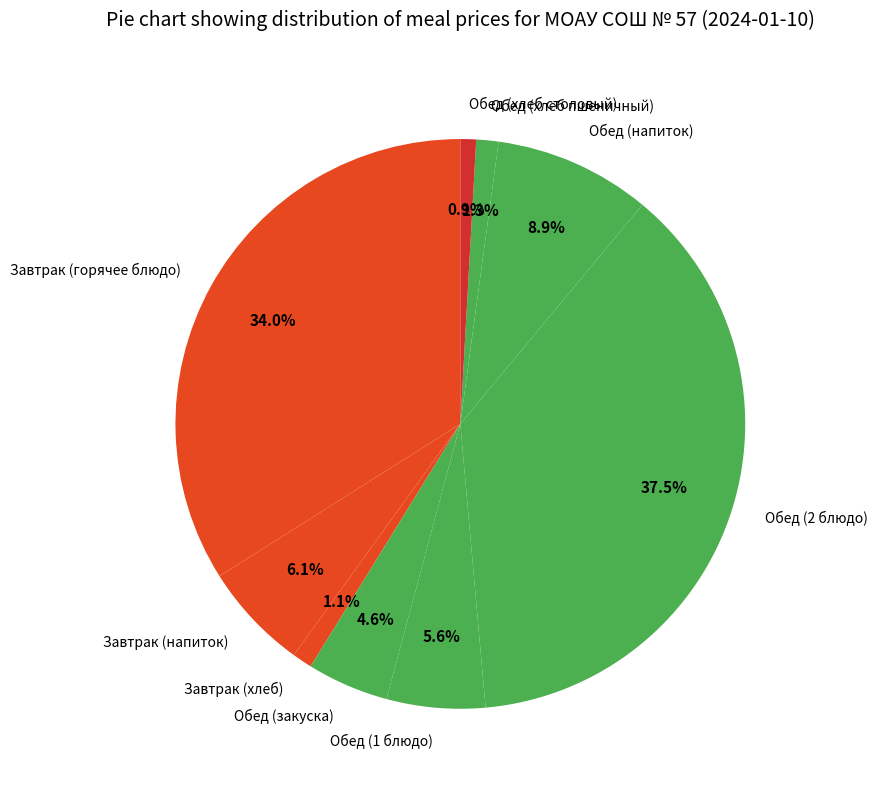

Is it true that Обед (хлеб пшеничный) is 11% of the pie?

False